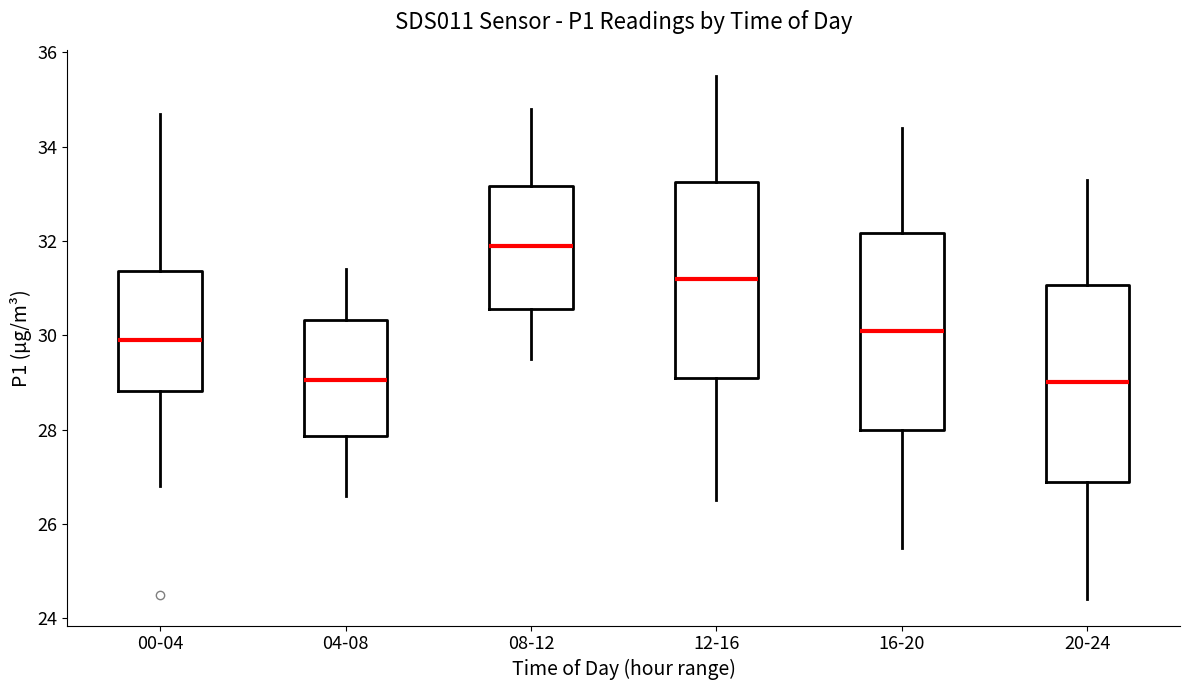

Reading left to right, read every box against the y-axis: the position of its median line, the range the box covers, and the ends of its whiskers. The values are not printed on the chart, so give them approximately, as read against the axis.

00-04: median 30.0, box 28.8 to 31.4, whiskers 26.8 to 34.8
04-08: median 29.0, box 27.8 to 30.4, whiskers 26.6 to 31.4
08-12: median 32.0, box 30.6 to 33.2, whiskers 29.6 to 34.8
12-16: median 31.2, box 29.2 to 33.2, whiskers 26.6 to 35.6
16-20: median 30.2, box 28.0 to 32.2, whiskers 25.6 to 34.4
20-24: median 29.0, box 27.0 to 31.0, whiskers 24.4 to 33.4